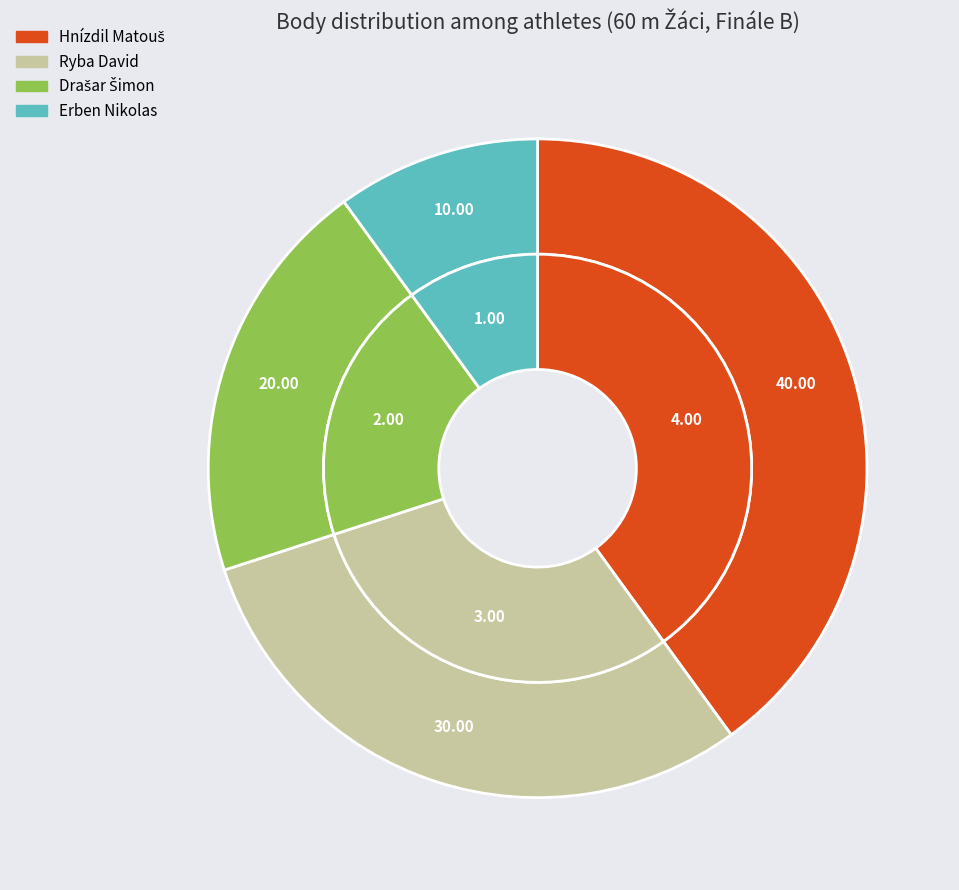

Which category has the smallest portion of the pie?

Erben Nikolas